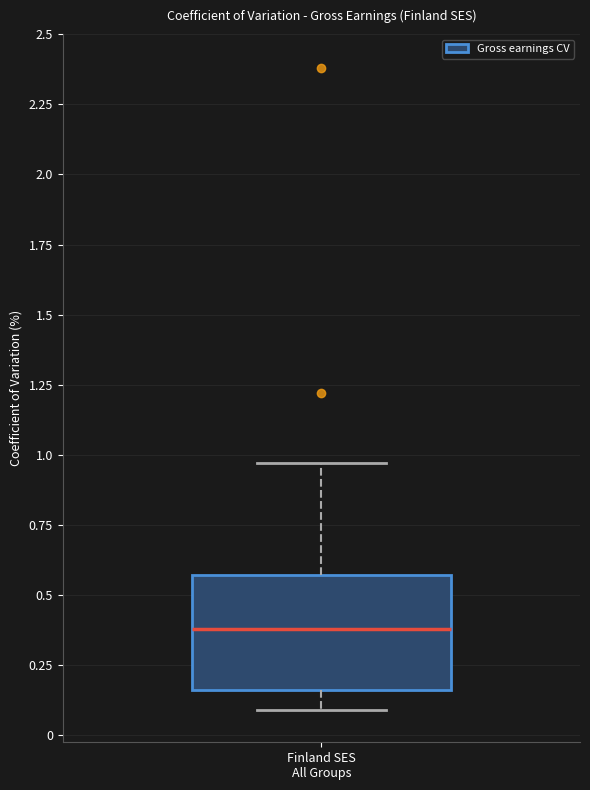

Read this box plot against the y-axis: the position of the median line, the range covered by the box, and the ends of both whiskers. The values are not printed on the chart, so give them approximately, as read against the axis.

median 0.40, box 0.15 to 0.55, whiskers 0.10 to 0.95